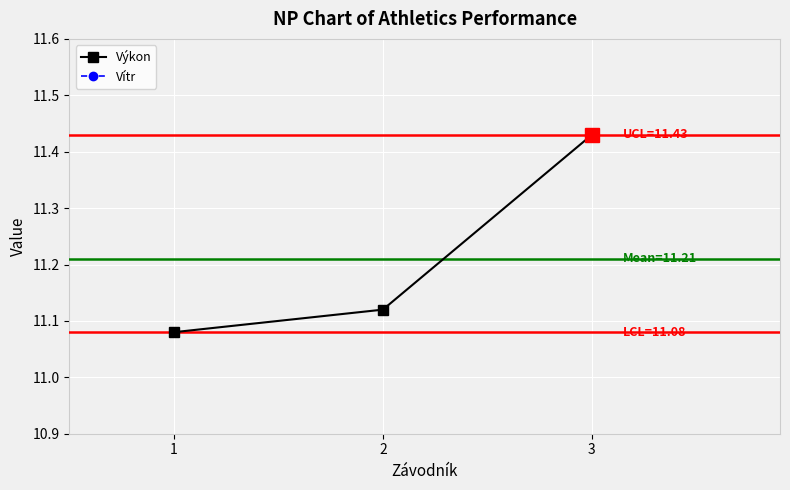

How many Výkon values are between 11 and 12?

3